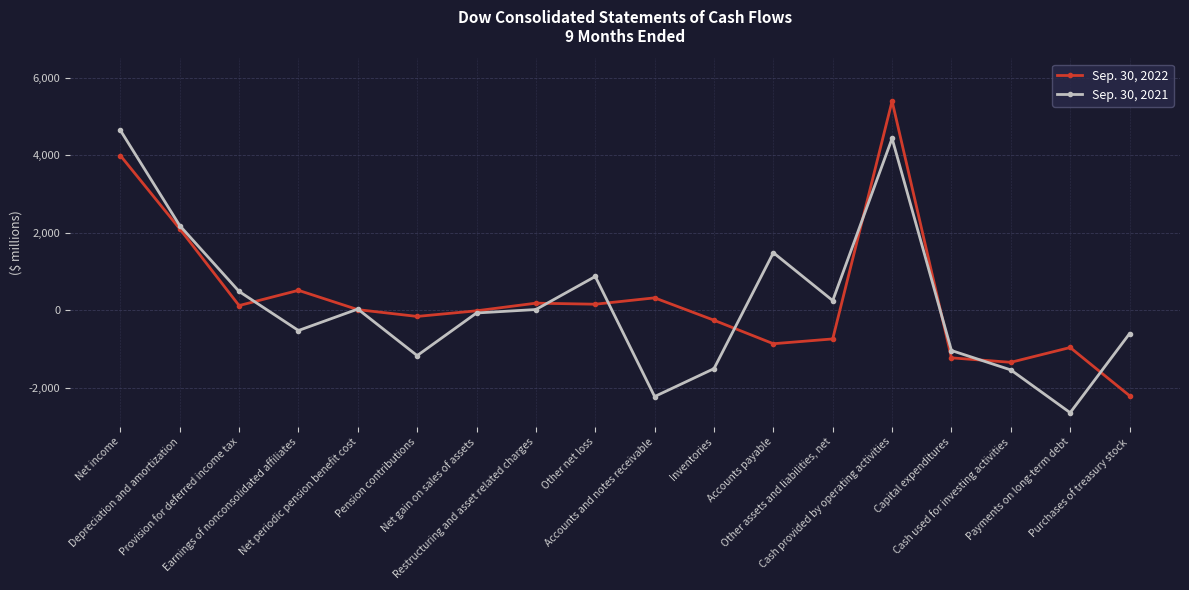

Rank the series by their maximum value, from highest to lowest.

Sep. 30, 2022, Sep. 30, 2021